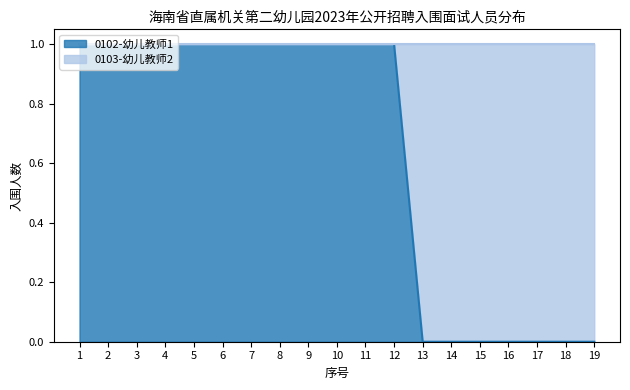

How many lines are shown in the chart?

1